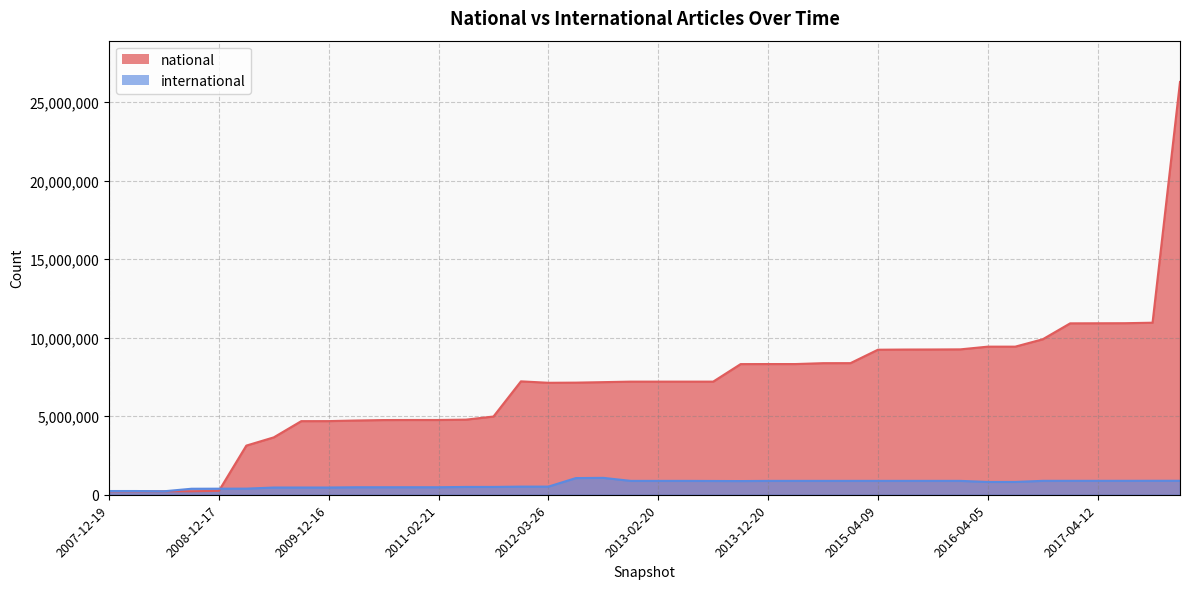

What is the label of the 25th point from the right?

2012-01-18